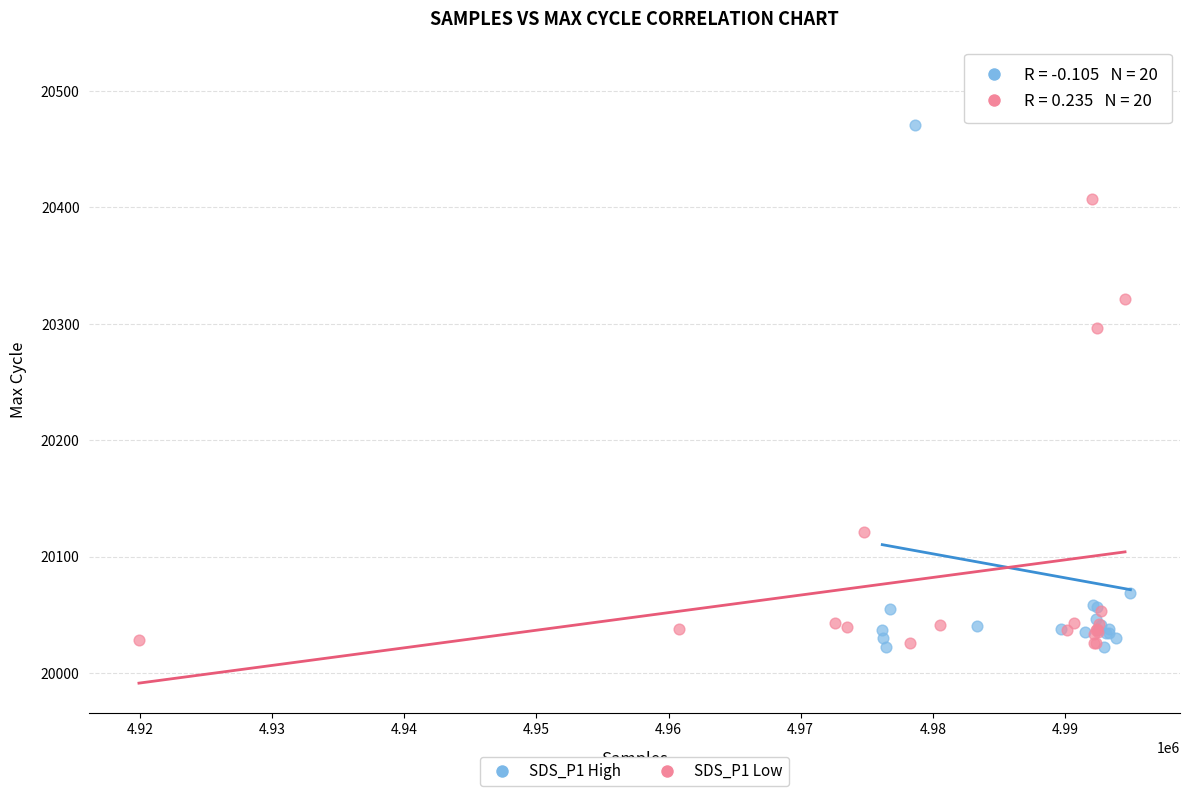

What are all the series names shown in the legend?

SDS_P1 High, SDS_P1 Low